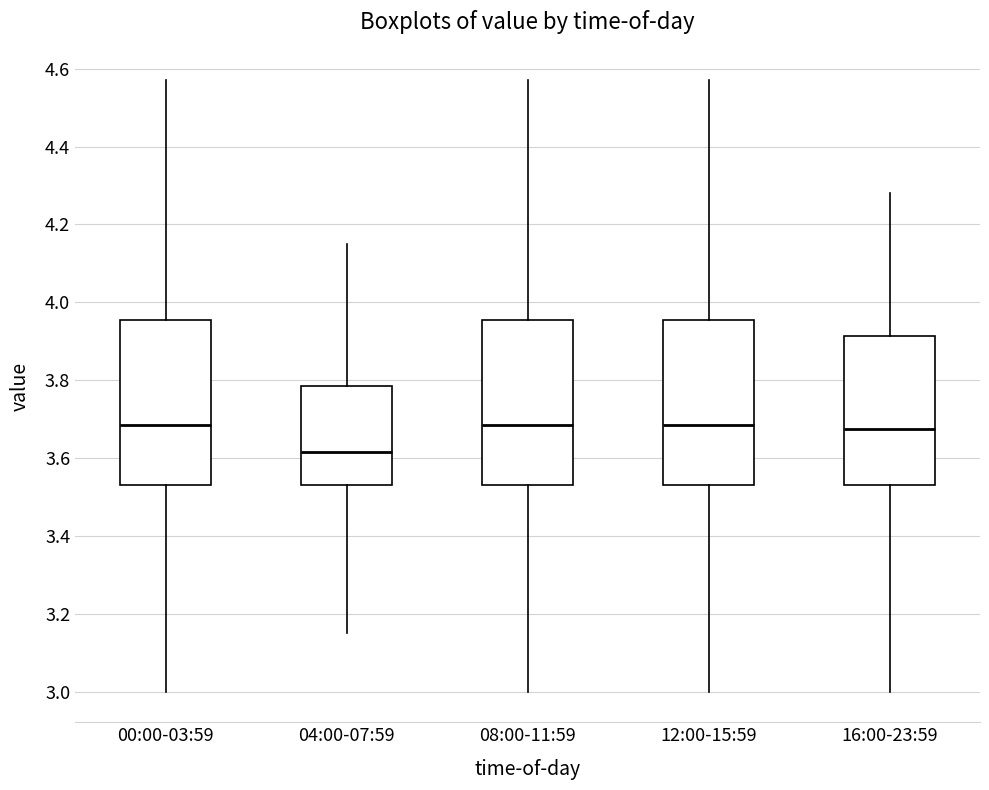

Which box has the lowest median line?

04:00-07:59